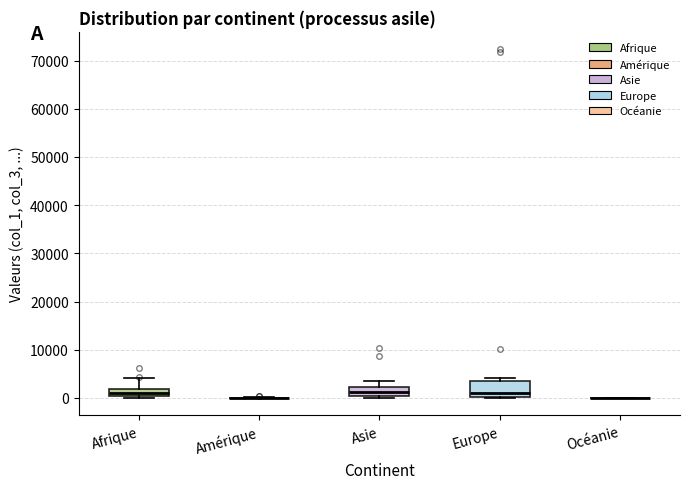

Where does the upper whisker of the box for Asie end on the y-axis? The values are not printed on the chart, so give them approximately, as read against the axis.

4000